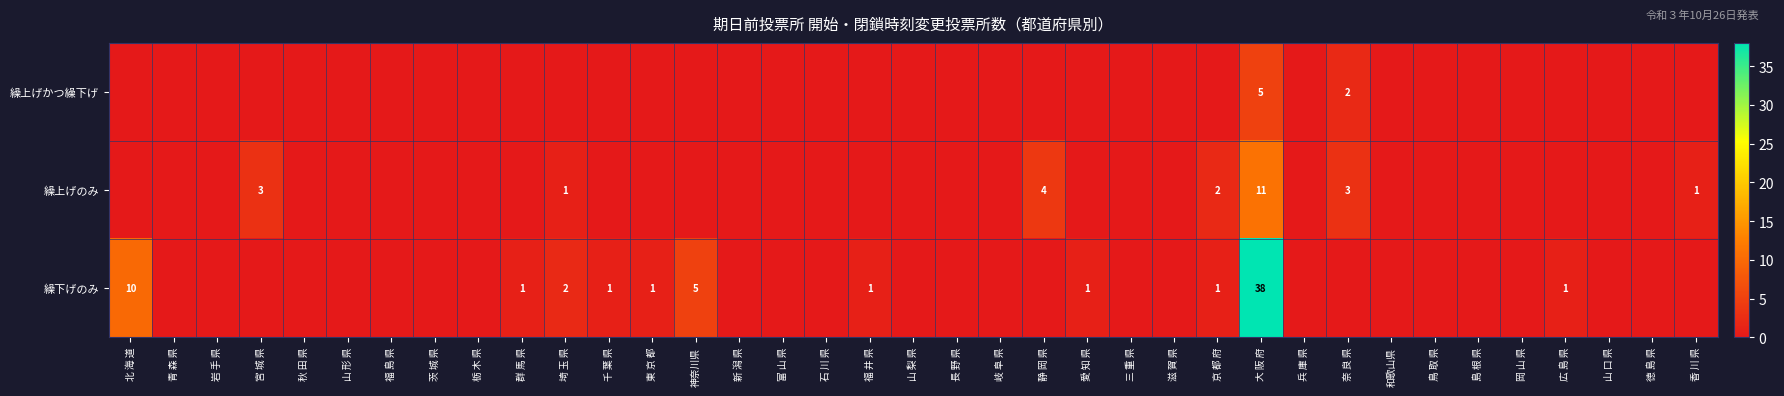

The 繰上げのみ series shows 3 at 奈 良 県. True or false?

True